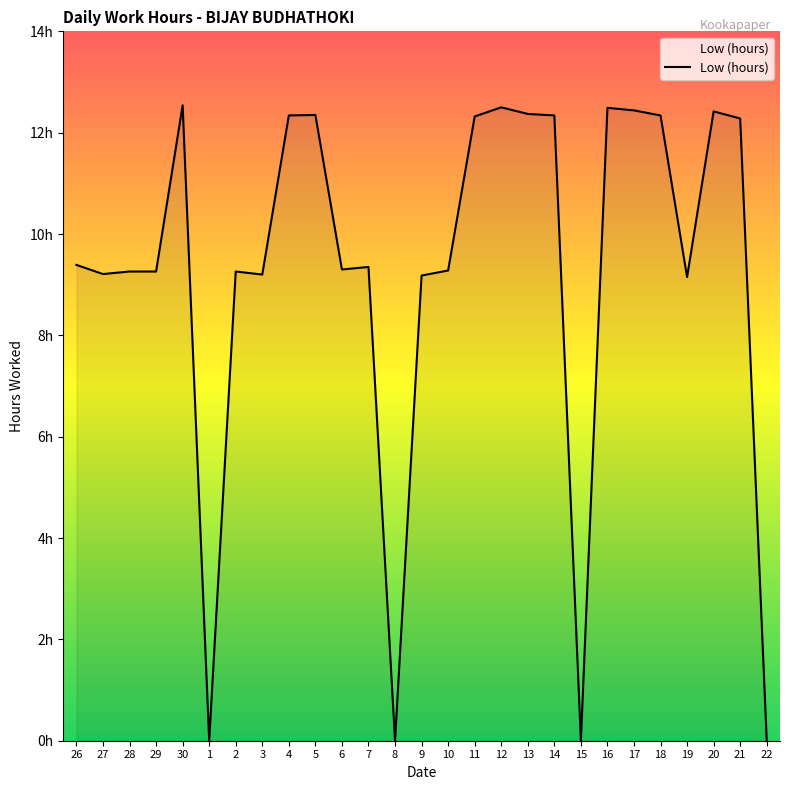

True or false: the data shows 9.2 at 3.

True